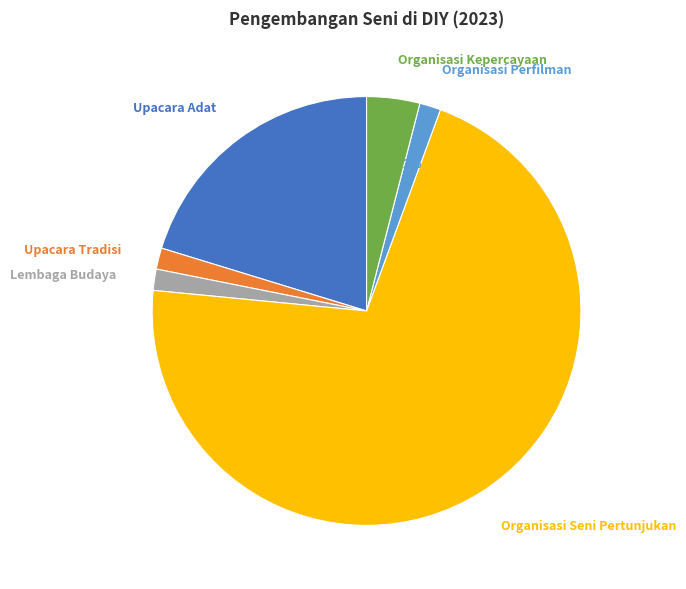

Combined, do Upacara Adat and Upacara Tradisi account for over 50%?

No